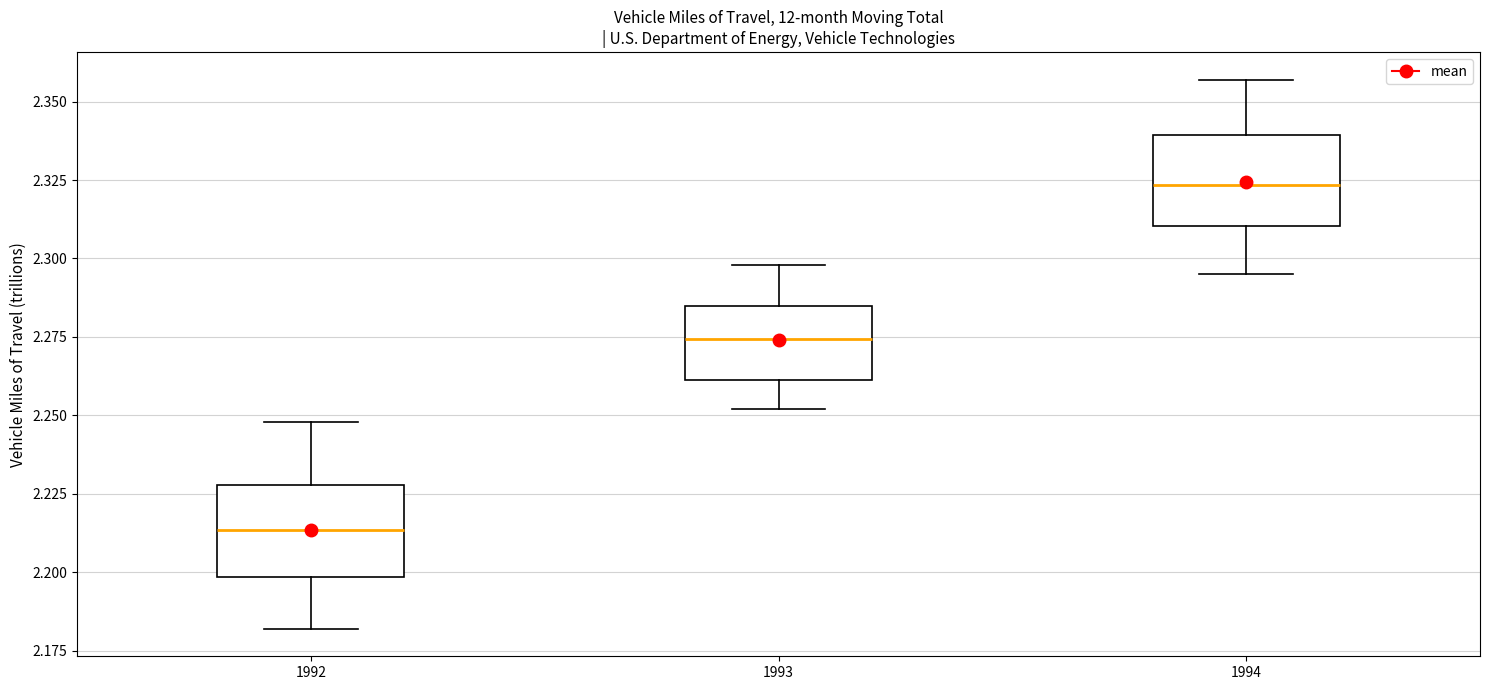

Reading left to right, read every box against the y-axis: the position of its median line, the range the box covers, and the ends of its whiskers. The values are not printed on the chart, so give them approximately, as read against the axis.

1992: median 2.215, box 2.200 to 2.230, whiskers 2.180 to 2.250
1993: median 2.275, box 2.260 to 2.285, whiskers 2.250 to 2.300
1994: median 2.325, box 2.310 to 2.340, whiskers 2.295 to 2.355